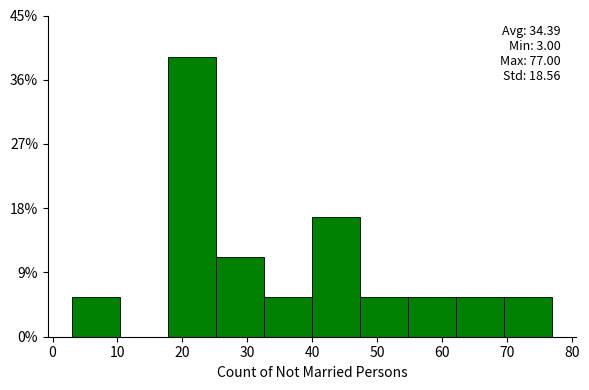

Over which range of the x-axis is the bar tallest?

17.8 to 25.2